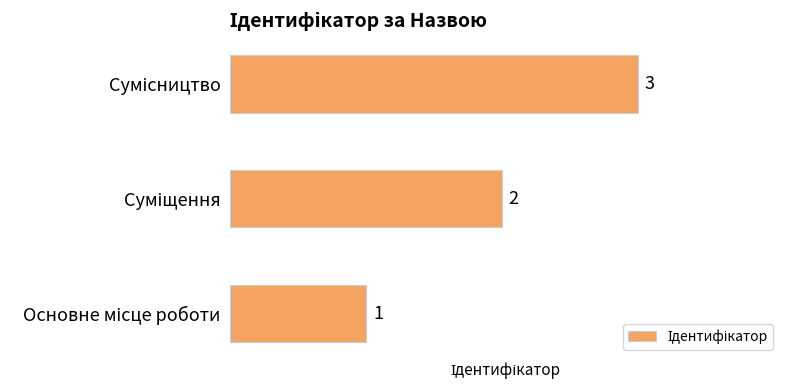

What is the maximum value shown in the chart?

3